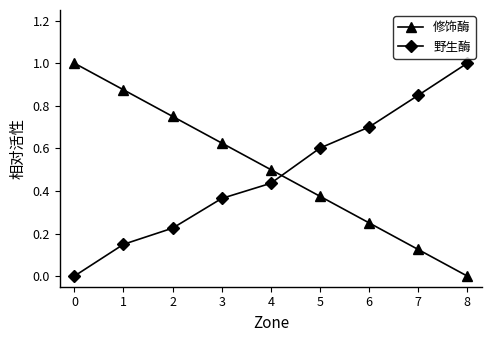

Is it true that 野生酶 equals 1.8 at 8?

False